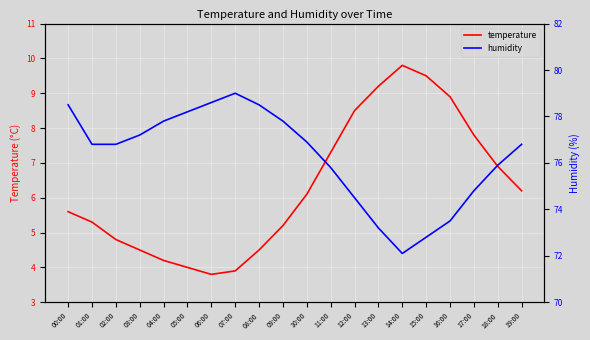

What is the sum of all temperature values?

126.0